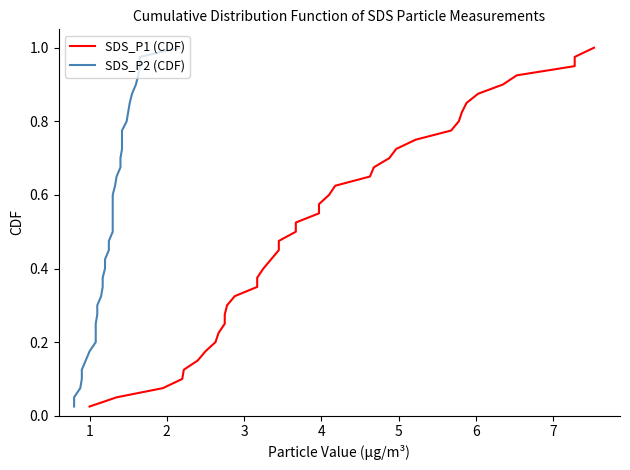

What are all the series names shown in the legend?

SDS_P1 (CDF), SDS_P2 (CDF)